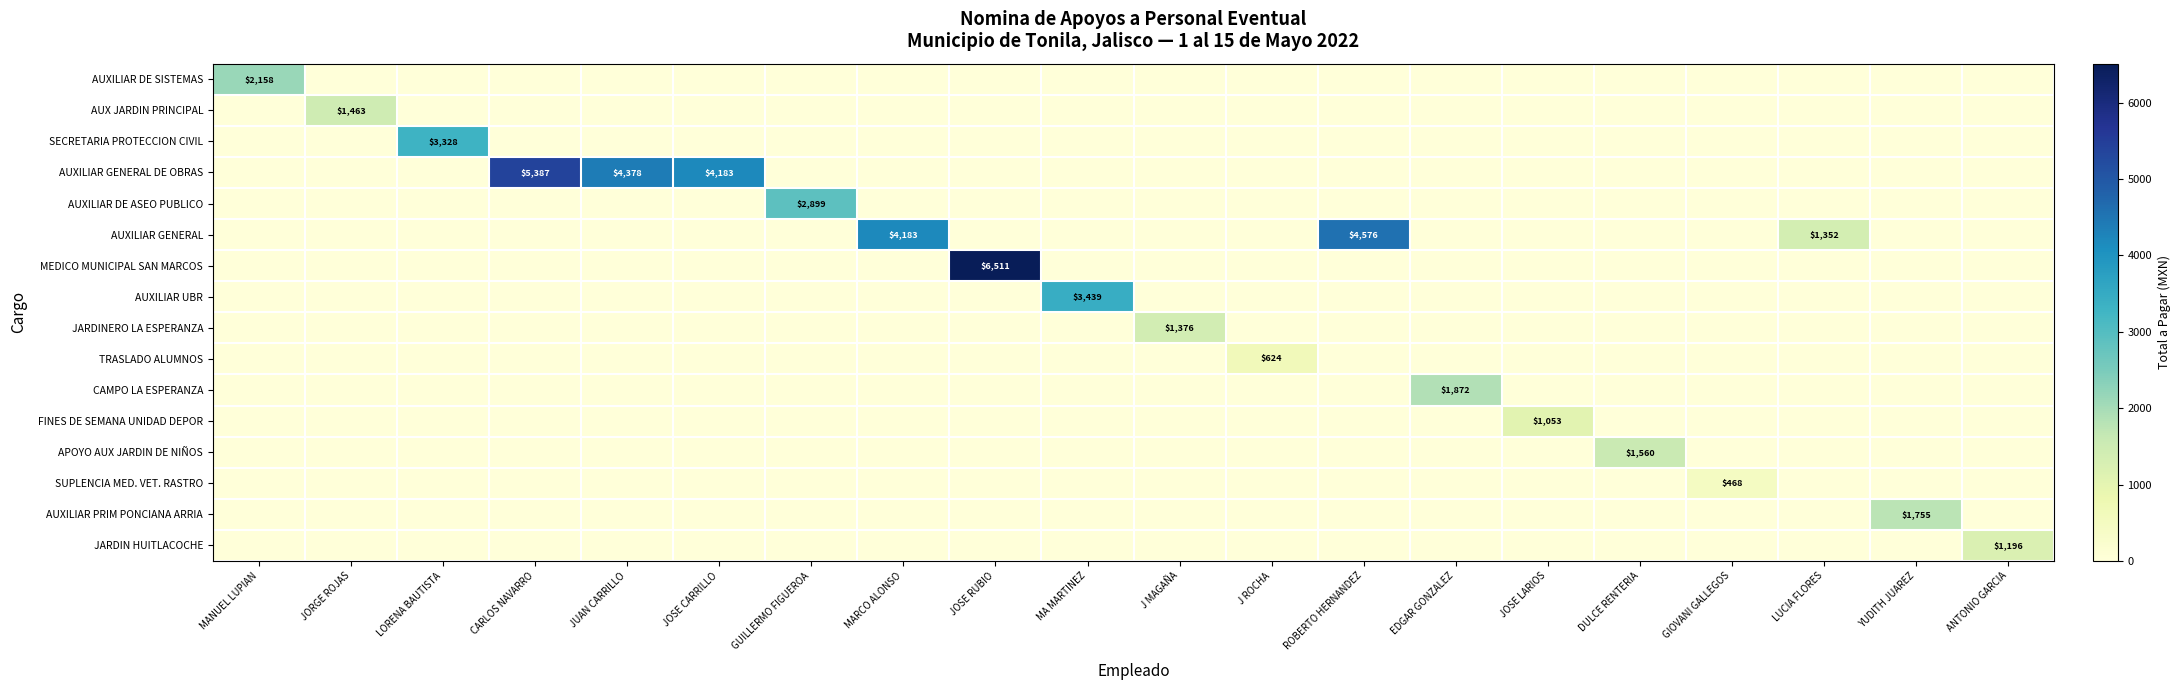

What is the total value across all series at J MAGAÑA?

1375.8